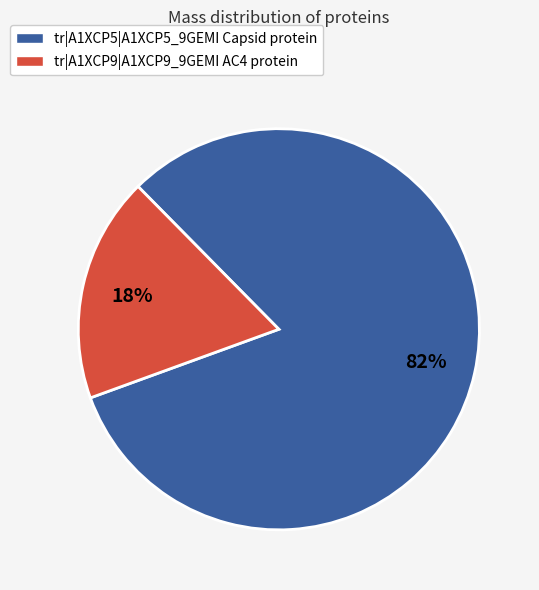

Rank the categories by value from lowest to highest.

tr|A1XCP9|A1XCP9_9GEMI AC4 protein, tr|A1XCP5|A1XCP5_9GEMI Capsid protein